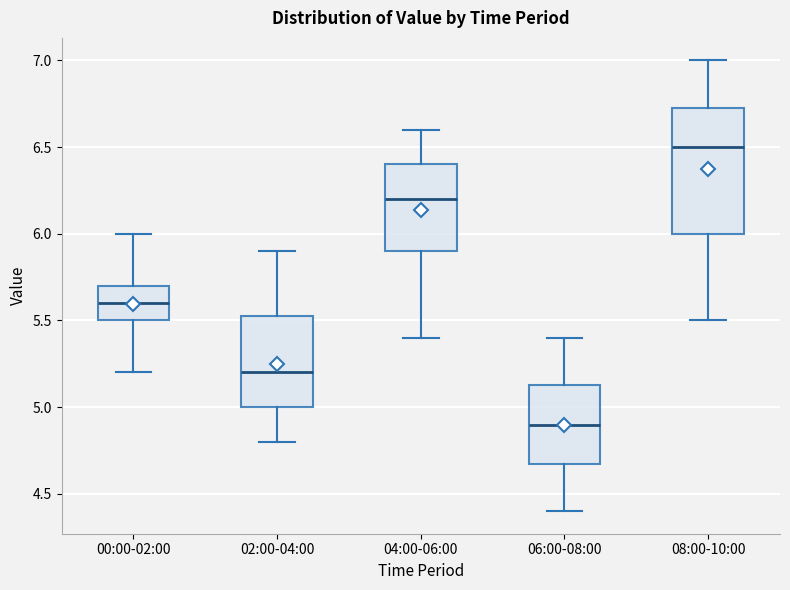

Reading left to right, transcribe this box plot: for each box, give where its median line is, the range the box spans, and where its two whiskers end, as read against the y-axis. The values are not printed on the chart, so give them approximately, as read against the axis.

00:00-02:00: median 5.60, box 5.50 to 5.70, whiskers 5.20 to 6.00
02:00-04:00: median 5.20, box 5.00 to 5.55, whiskers 4.80 to 5.90
04:00-06:00: median 6.20, box 5.90 to 6.40, whiskers 5.40 to 6.60
06:00-08:00: median 4.90, box 4.70 to 5.15, whiskers 4.40 to 5.40
08:00-10:00: median 6.50, box 6.00 to 6.75, whiskers 5.50 to 7.00